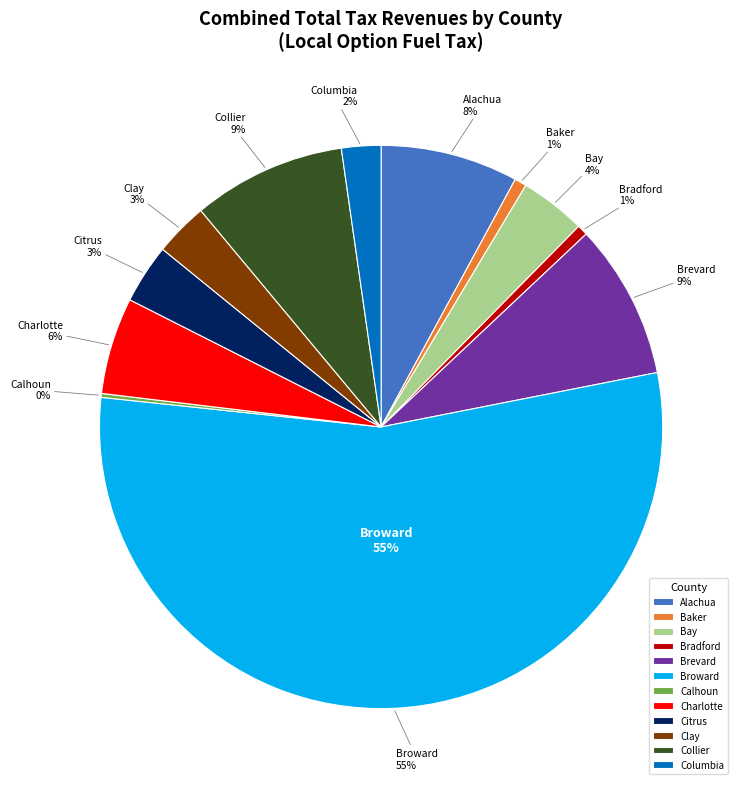

To the nearest percent, what is the average slice percentage?

8%